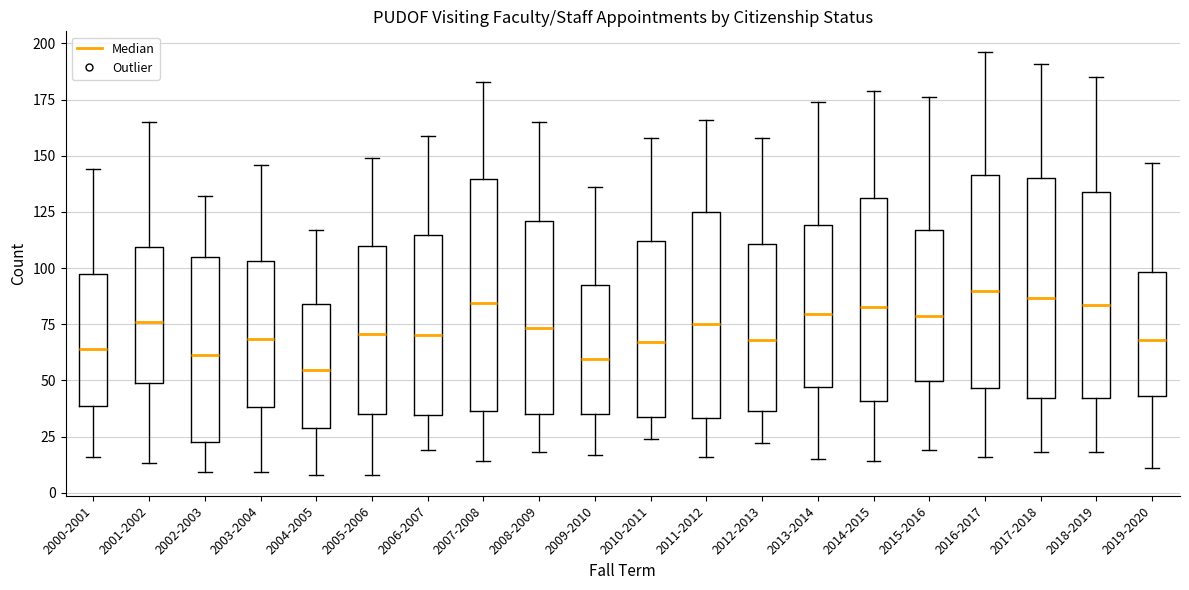

Reading left to right, transcribe this box plot: for each box, give where its median line is, the range the box spans, and where its two whiskers end, as read against the y-axis. The values are not printed on the chart, so give them approximately, as read against the axis.

2000-2001: median 65, box 40 to 100, whiskers 15 to 145
2001-2002: median 75, box 50 to 110, whiskers 15 to 165
2002-2003: median 60, box 25 to 105, whiskers 10 to 130
2003-2004: median 70, box 40 to 105, whiskers 10 to 145
2004-2005: median 55, box 30 to 85, whiskers 10 to 115
2005-2006: median 70, box 35 to 110, whiskers 10 to 150
2006-2007: median 70, box 35 to 115, whiskers 20 to 160
2007-2008: median 85, box 35 to 140, whiskers 15 to 185
2008-2009: median 75, box 35 to 120, whiskers 20 to 165
2009-2010: median 60, box 35 to 95, whiskers 15 to 135
2010-2011: median 65, box 35 to 110, whiskers 25 to 160
2011-2012: median 75, box 35 to 125, whiskers 15 to 165
2012-2013: median 70, box 35 to 110, whiskers 20 to 160
2013-2014: median 80, box 45 to 120, whiskers 15 to 175
2014-2015: median 85, box 40 to 130, whiskers 15 to 180
2015-2016: median 80, box 50 to 115, whiskers 20 to 175
2016-2017: median 90, box 45 to 140, whiskers 15 to 195
2017-2018: median 85, box 40 to 140, whiskers 20 to 190
2018-2019: median 85, box 40 to 135, whiskers 20 to 185
2019-2020: median 70, box 45 to 100, whiskers 10 to 145